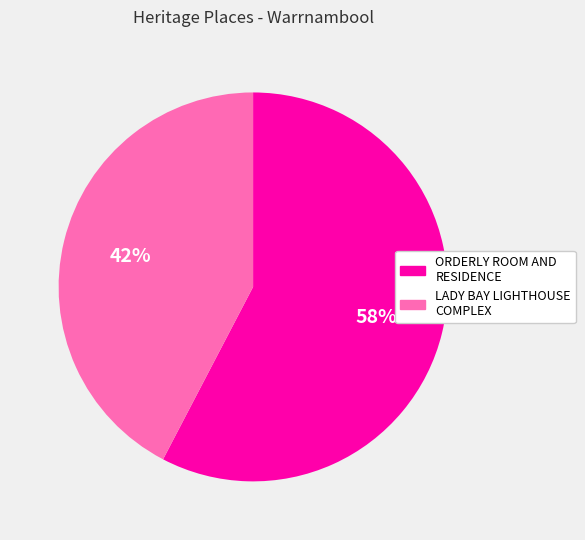

Is LADY BAY LIGHTHOUSE COMPLEX the majority of the pie?

No